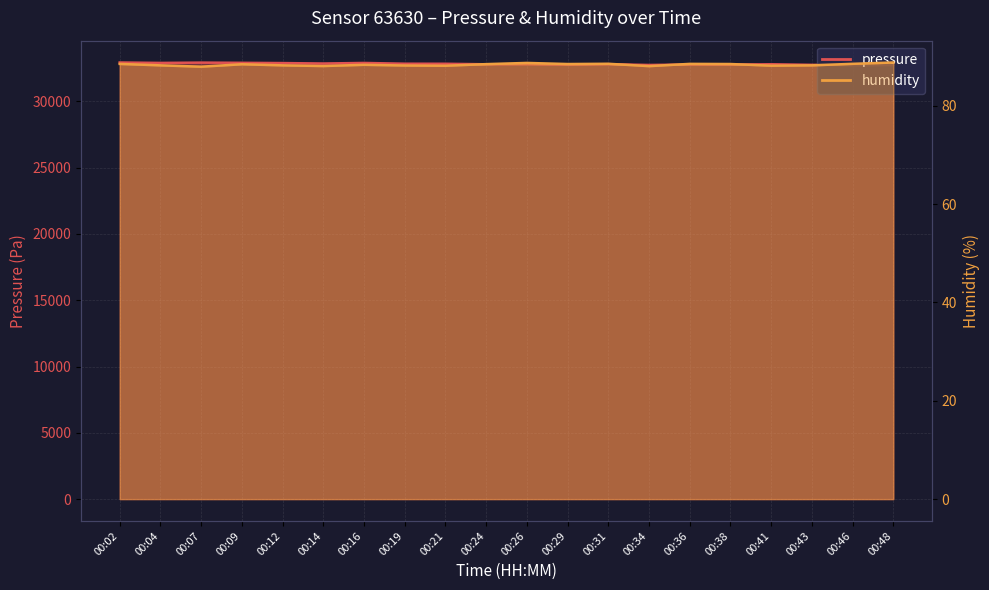

How many values in the pressure series exceed 32799?

11